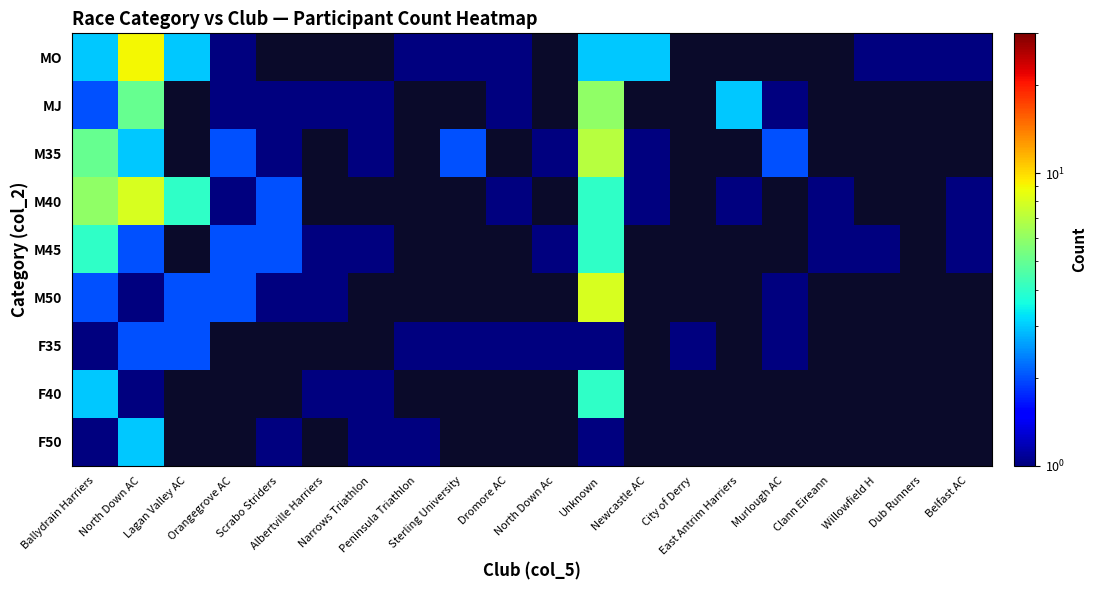

Rank the series at Dub Runners from lowest to highest value.

MO, MJ, M35, M40, M45, M50, F35, F40, F50